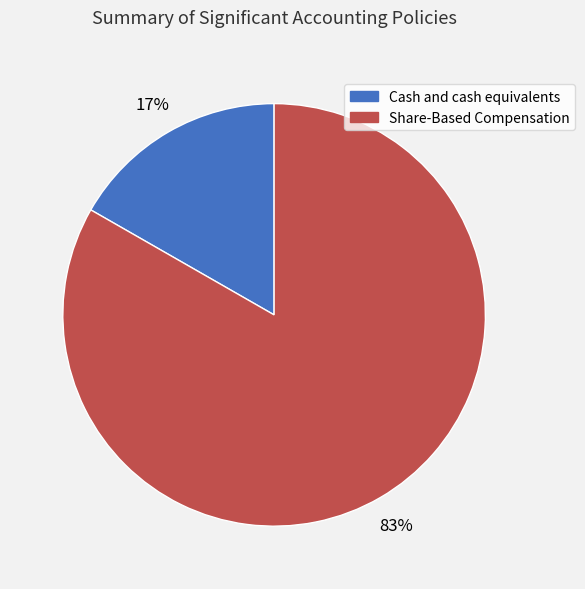

To the nearest percent, what is the average slice percentage?

50%